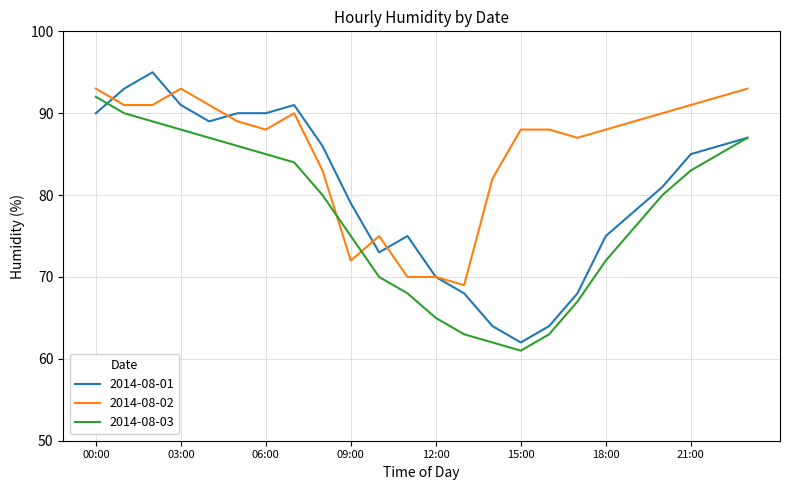

List the series in order of their overall mean, highest first.

2014-08-02, 2014-08-01, 2014-08-03